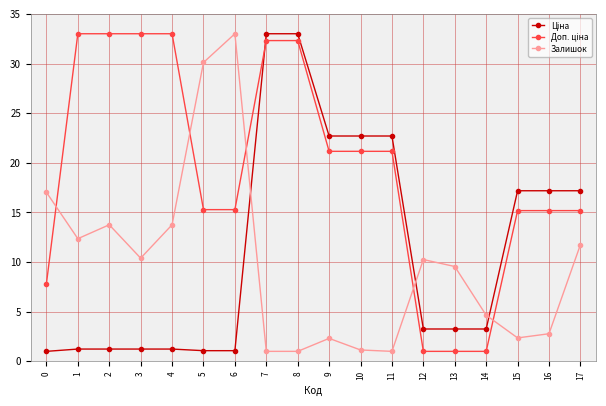

What is the sum of all Залишок values?

178.1